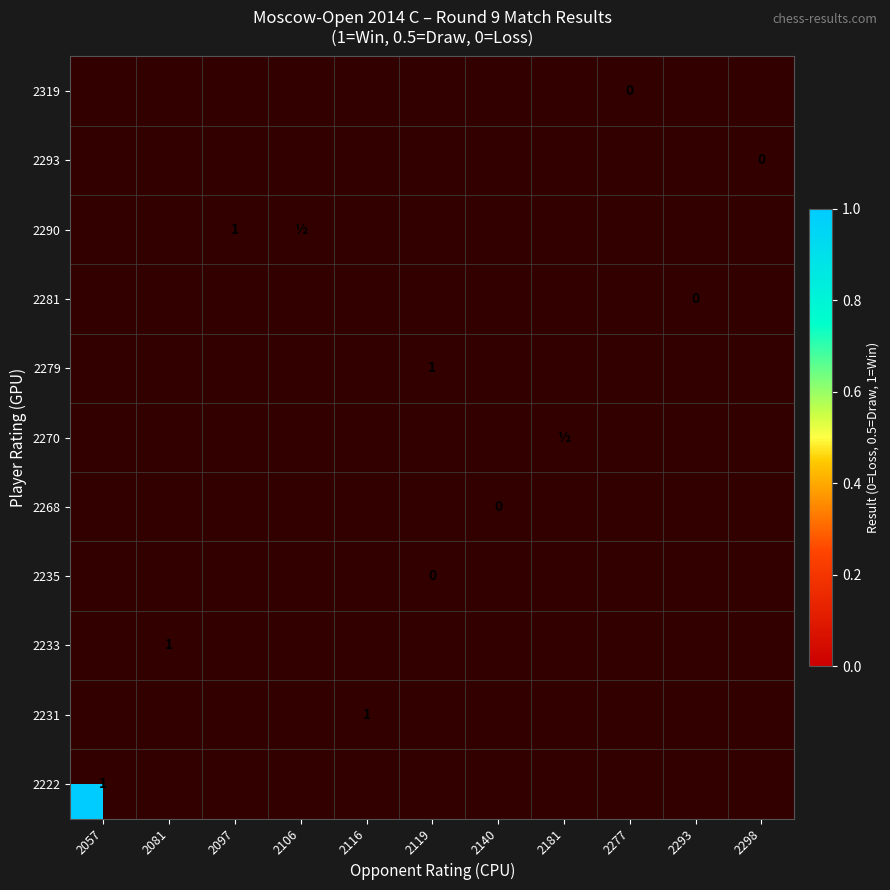

At which category does the chart reach its peak across all series?

2097